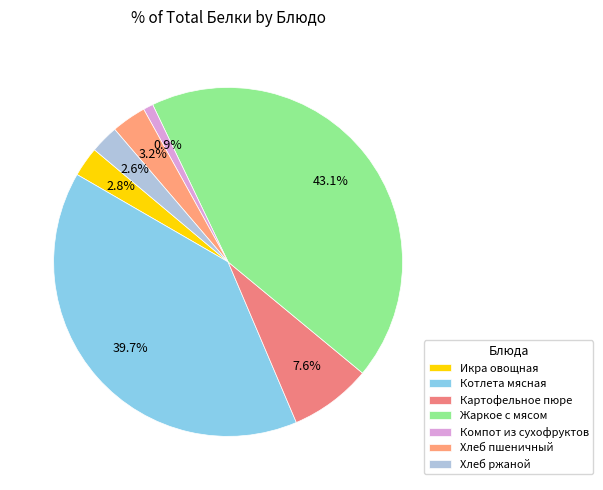

Rank the categories by value from lowest to highest.

Компот из сухофруктов, Хлеб ржаной, Икра овощная, Хлеб пшеничный, Картофельное пюре, Котлета мясная, Жаркое с мясом